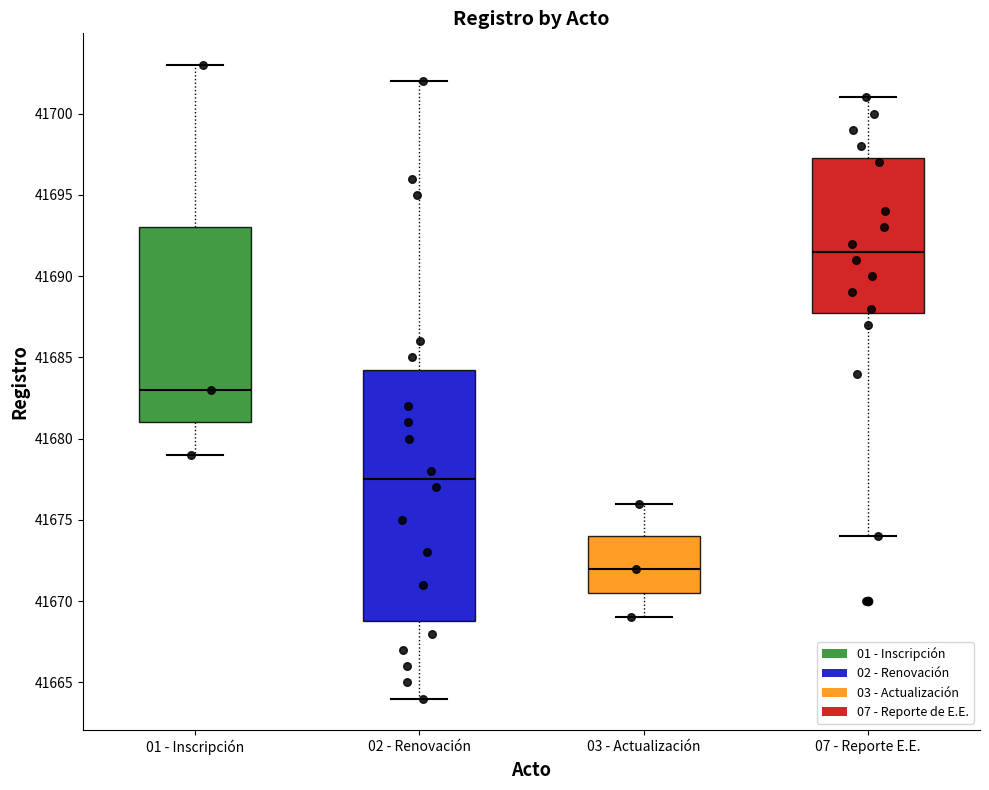

Which box is the tallest, from its lower edge to its upper edge?

02 - Renovación